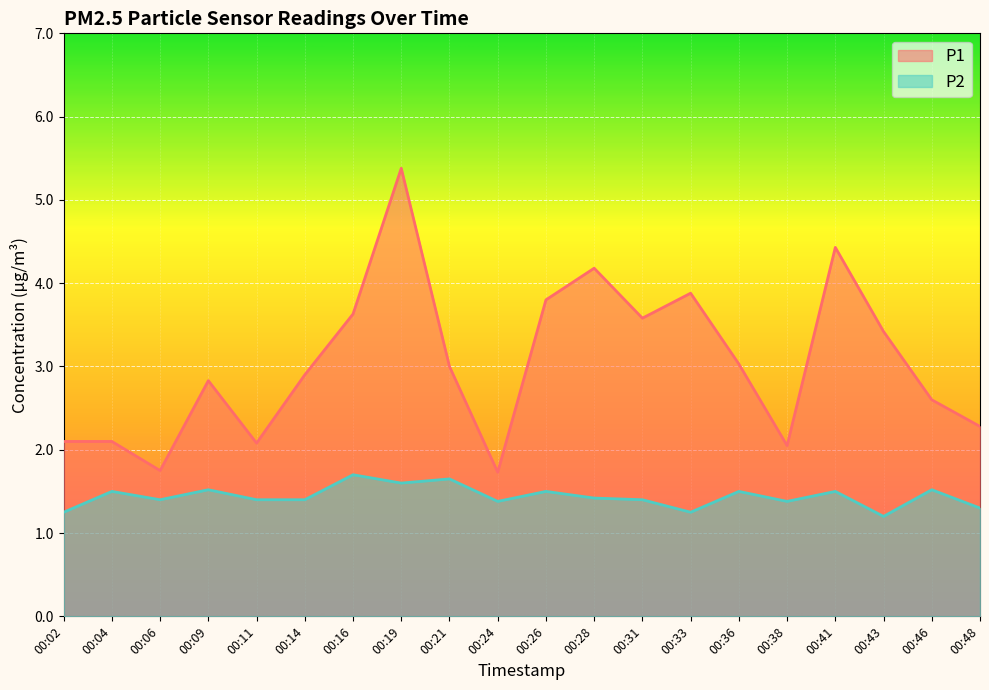

What is the value of the P2 point at the 1st from the left?

1.2